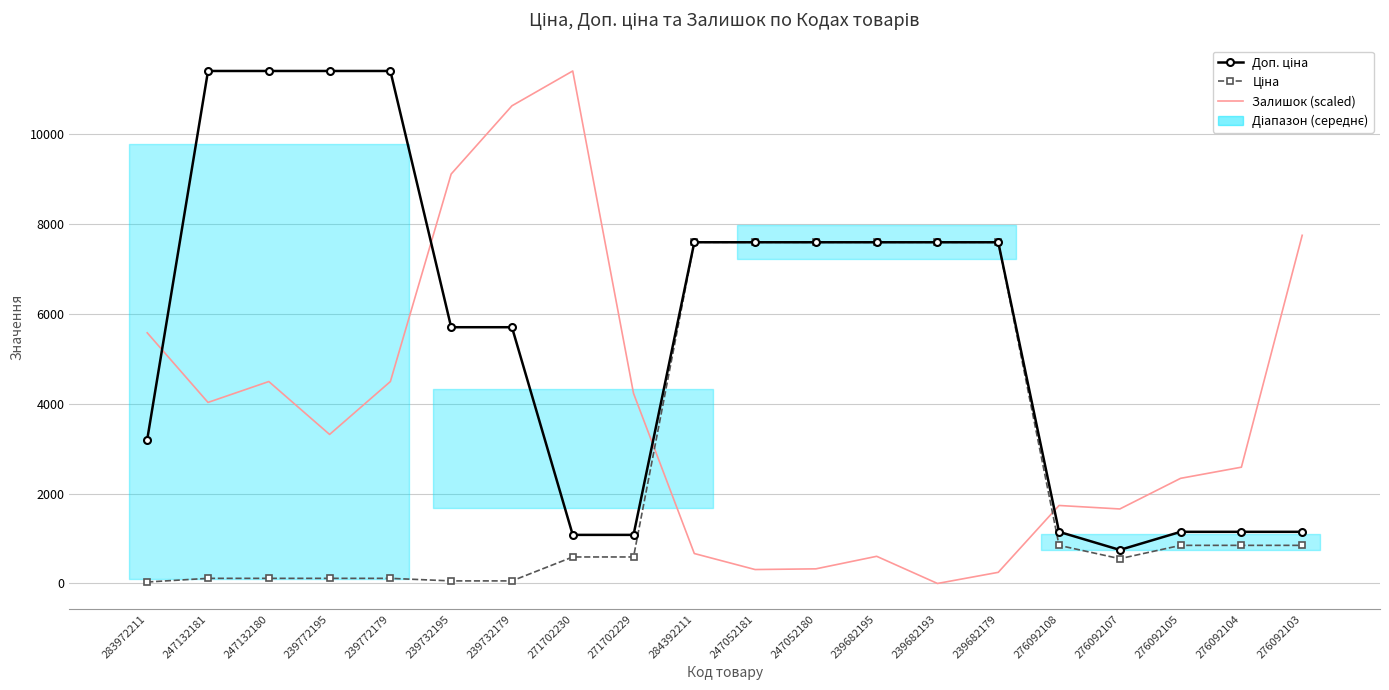

True or false: Залишок (scaled) has more than 1 points higher than both neighbors.

True